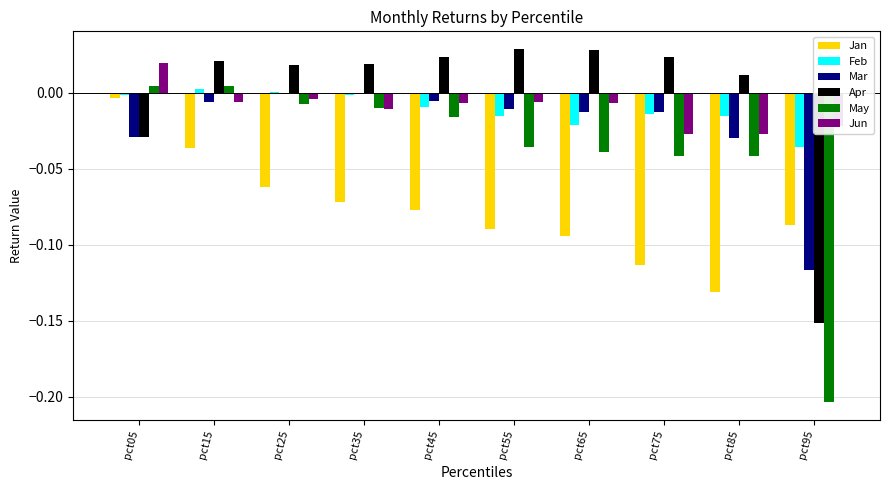

Between pct65 and pct75, which series saw the biggest shift?

Jun